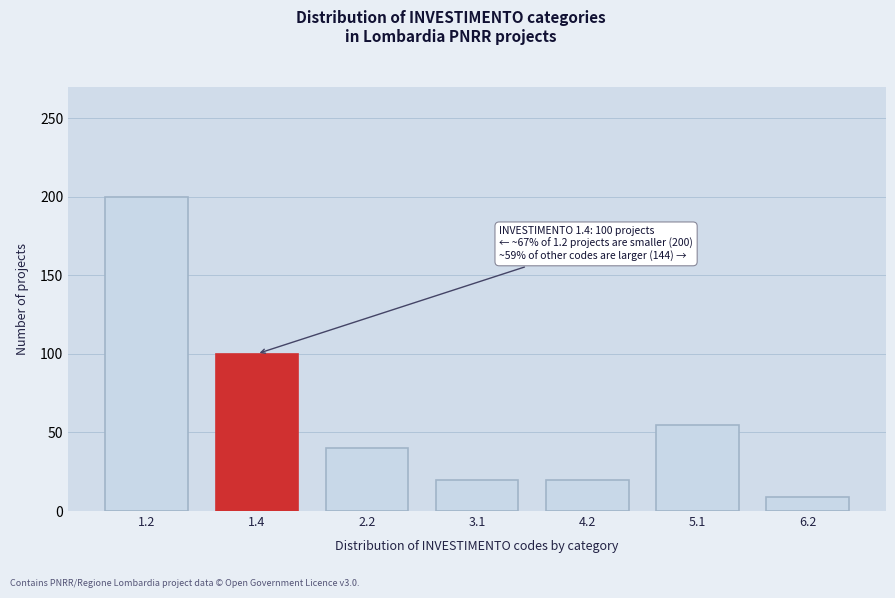

Reading left to right, extract all data points from this chart.

200	100	40	20	20	55	9